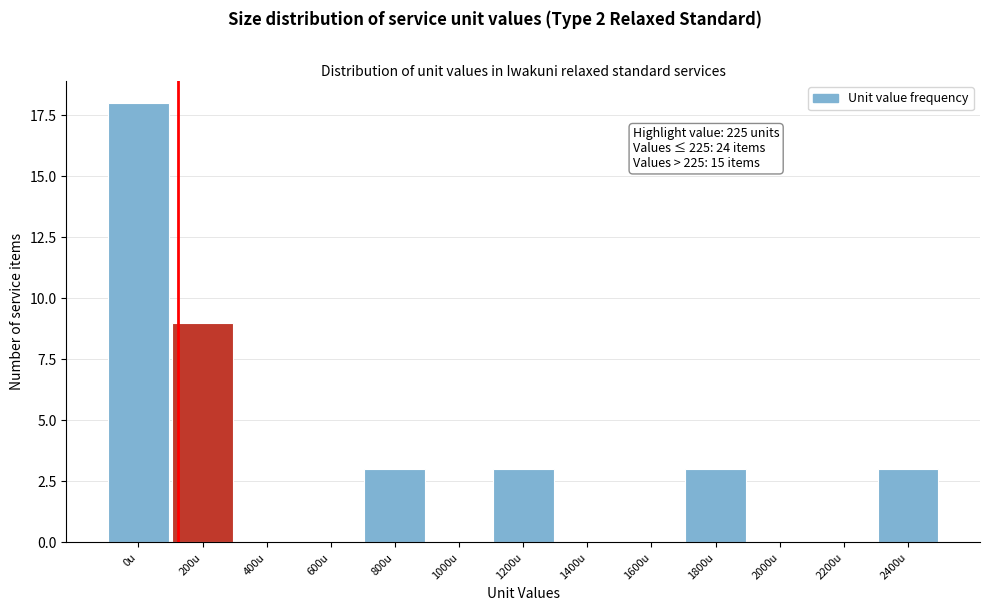

Reading right to left, extract all data points from this chart.

2400u=3	2200u=0	2000u=0	1800u=3	1600u=0	1400u=0	1200u=3	1000u=0	800u=3	600u=0	400u=0	200u=9	0u=18